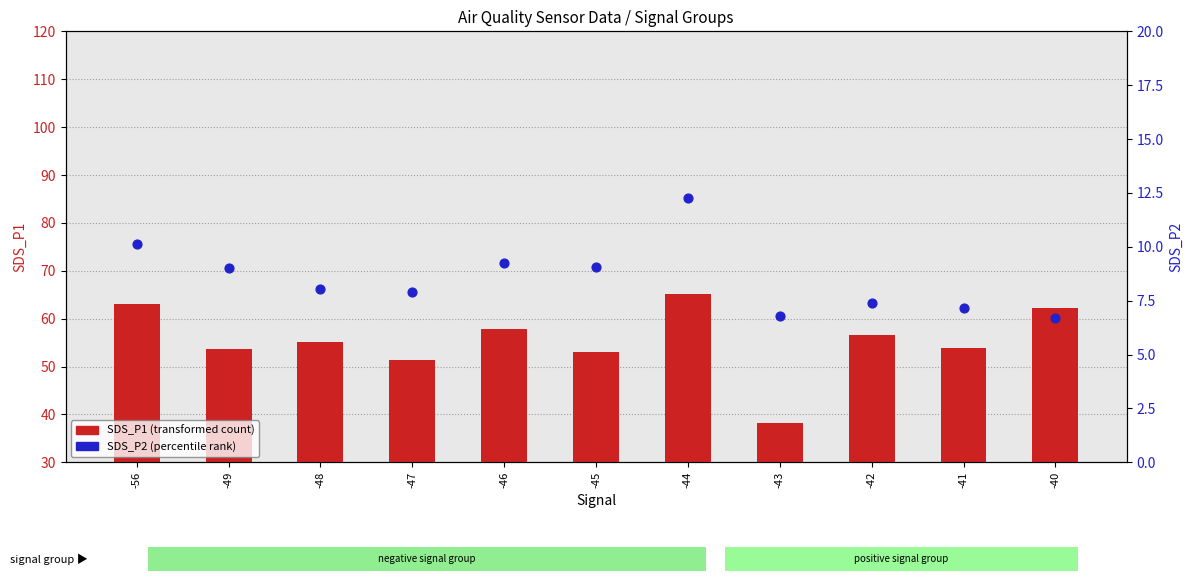

Is the value of SDS_P2 (percentile rank) at -48 greater than the value of SDS_P1 (transformed count) at -44?

No